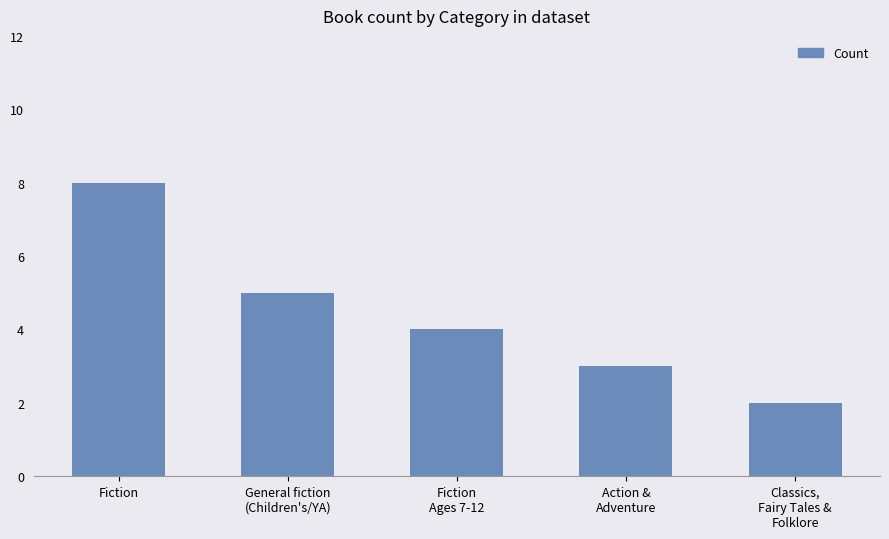

What is the sum of all values?

22